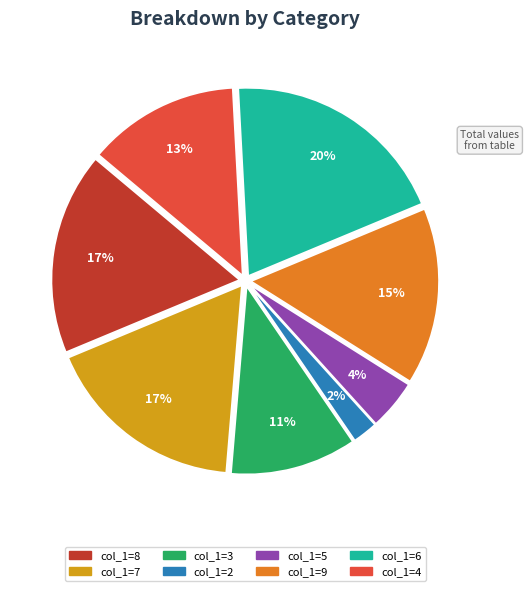

Which has a higher value, col_1=8 or col_1=3?

col_1=8